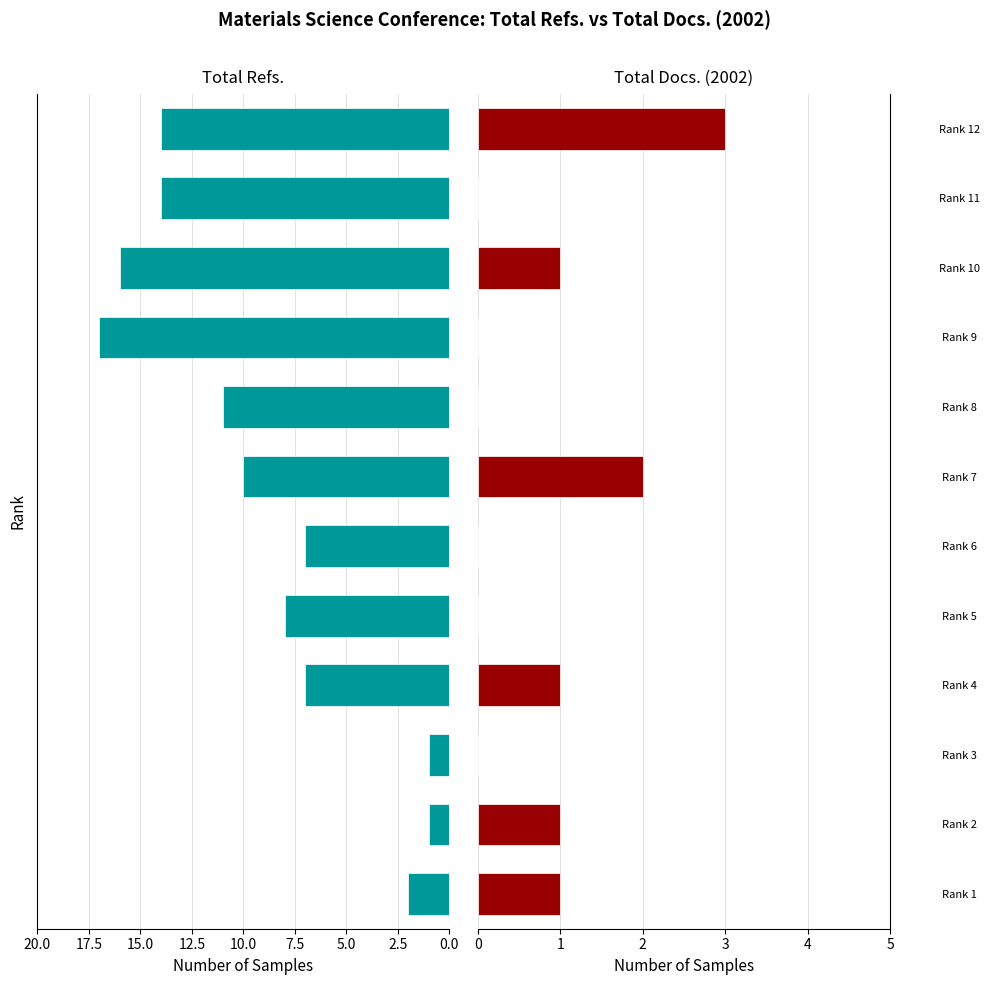

Rank the series by their average value, from highest to lowest.

Total Refs., Total Docs. (2002)